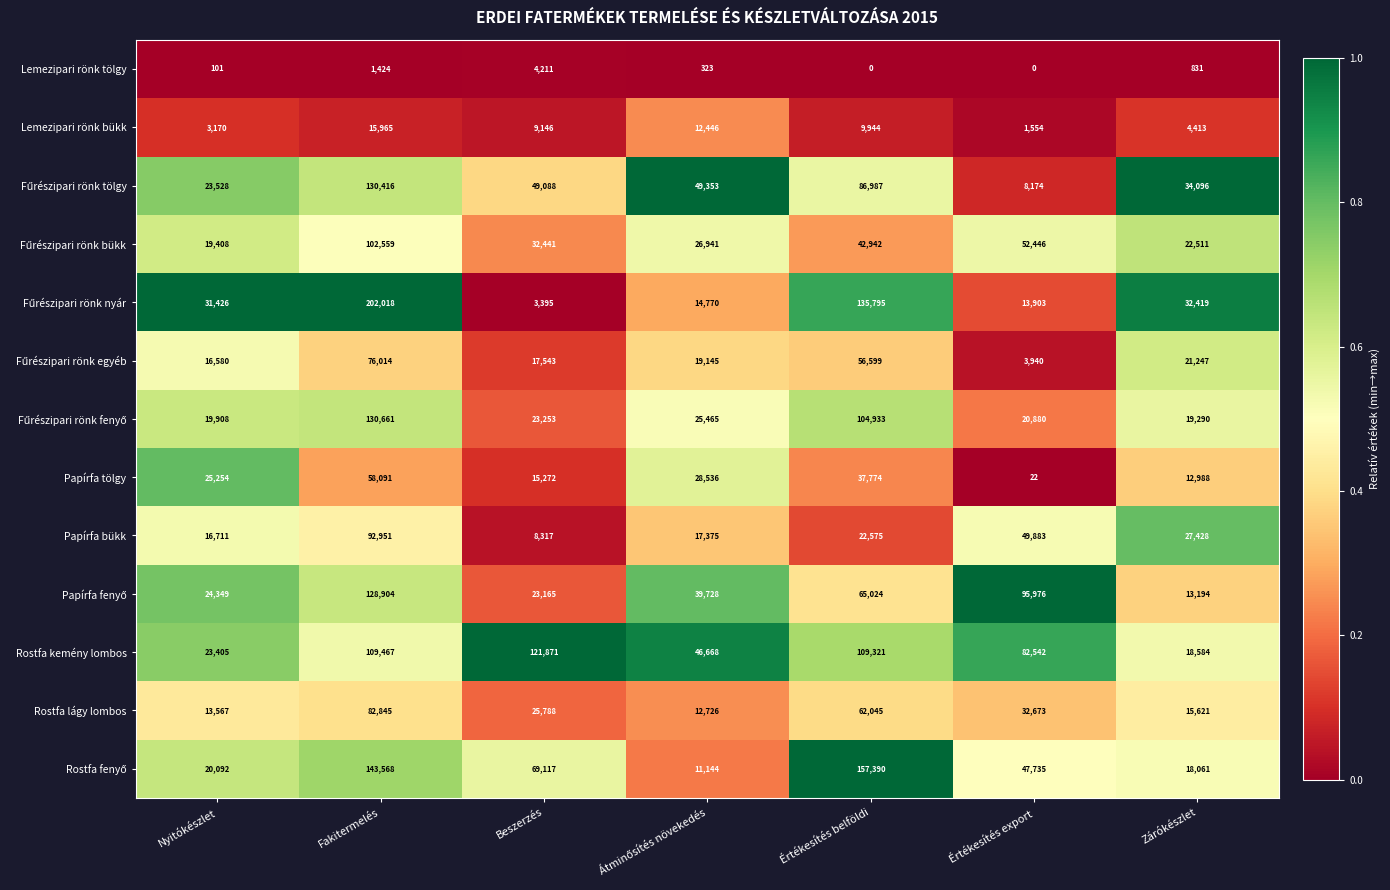

What is the spread (max minus min) of values at Zárókészlet?

33265